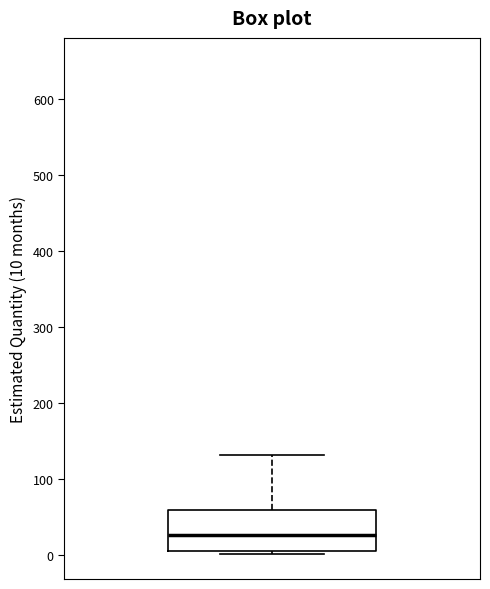

Read this box plot against the y-axis: the position of the median line, the range covered by the box, and the ends of both whiskers. The values are not printed on the chart, so give them approximately, as read against the axis.

median 30, box 10 to 60, whiskers 0 to 130